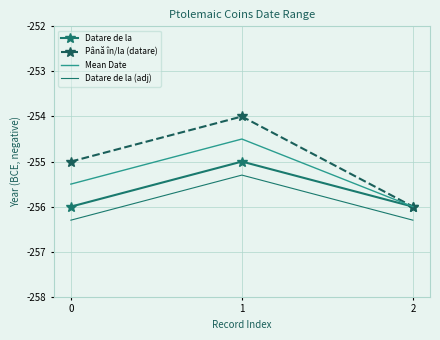

Reading right to left, what are all the values shown in this chart?

Datare de la: 2=-256.0	1=-255.0	0=-256.0
Până în/la (datare): 2=-256.0	1=-254.0	0=-255.0
Mean Date: 2=-256.0	1=-254.5	0=-255.5
Datare de la (adj): 2=-256.3	1=-255.3	0=-256.3